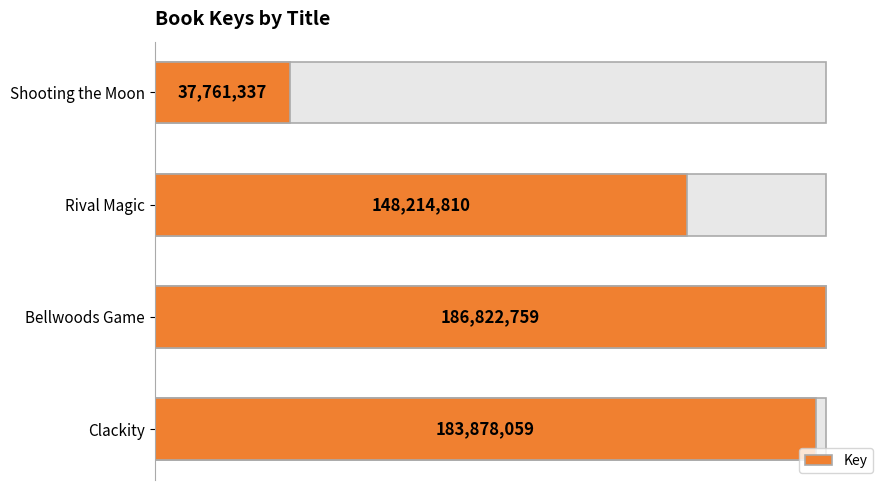

What is the minimum value shown in the chart?

37761337